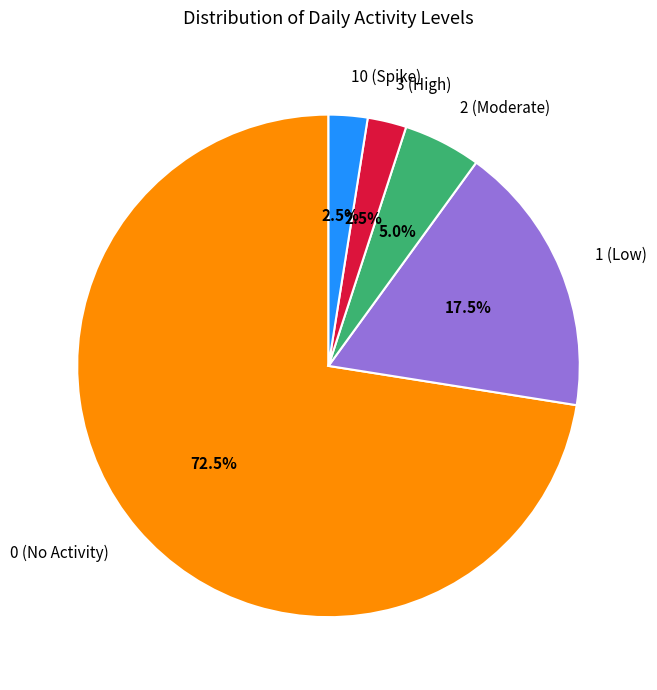

What is the ratio of the value at 1 (Low) to the value at 2 (Moderate)?

3.5